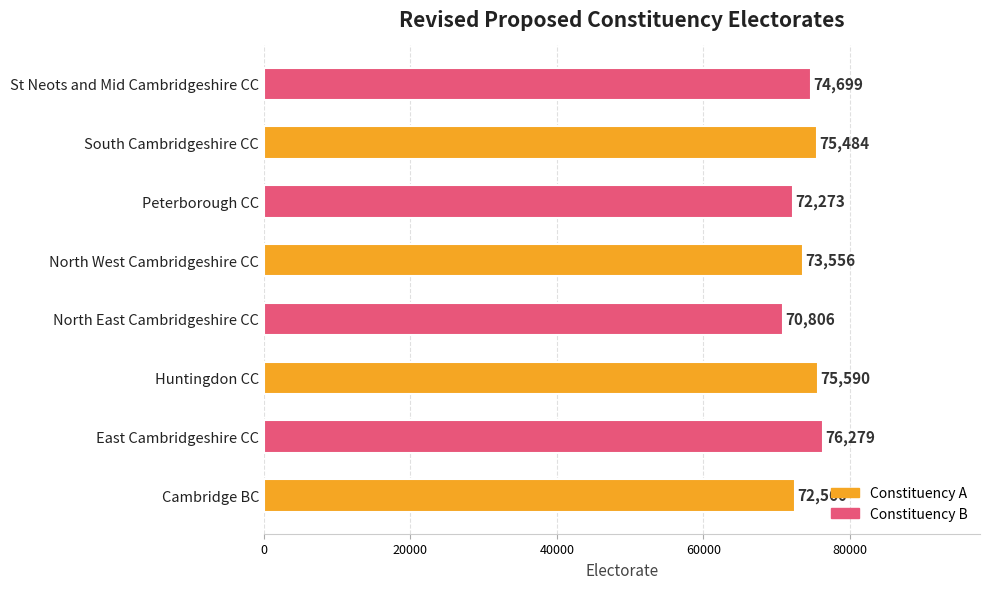

Reading top to bottom, transcribe all the data shown in this chart.

74699	75484	72273	73556	70806	75590	76279	72560